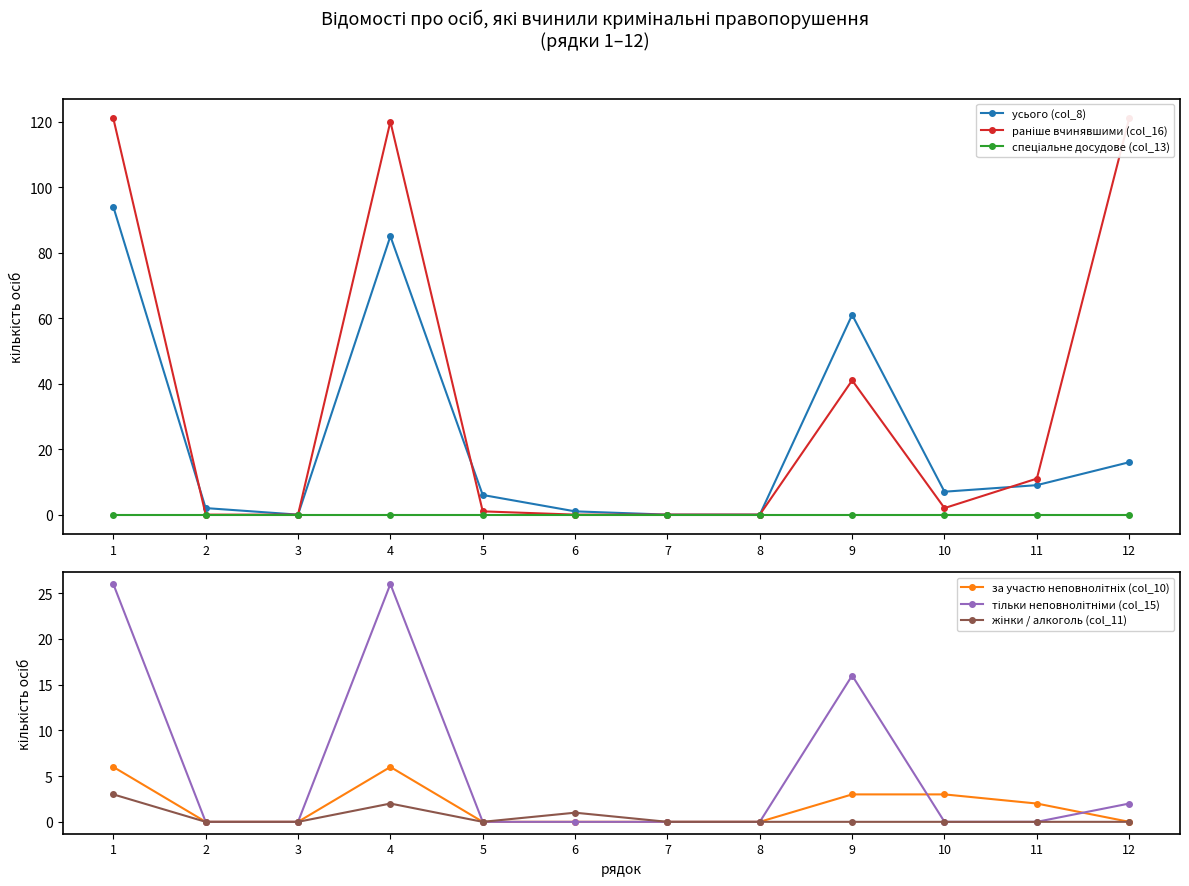

What is the total value across all series at 2?

2